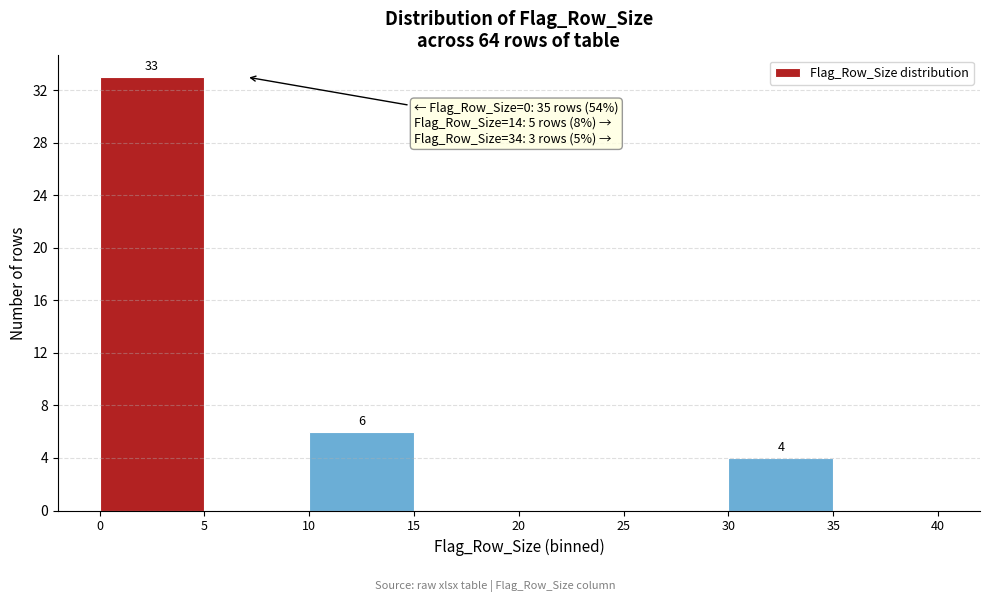

Over which range of the x-axis is the bar tallest?

0 to 5